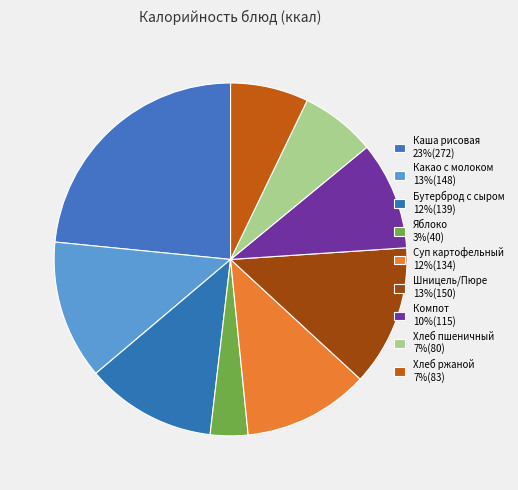

Does any single category account for the majority?

No